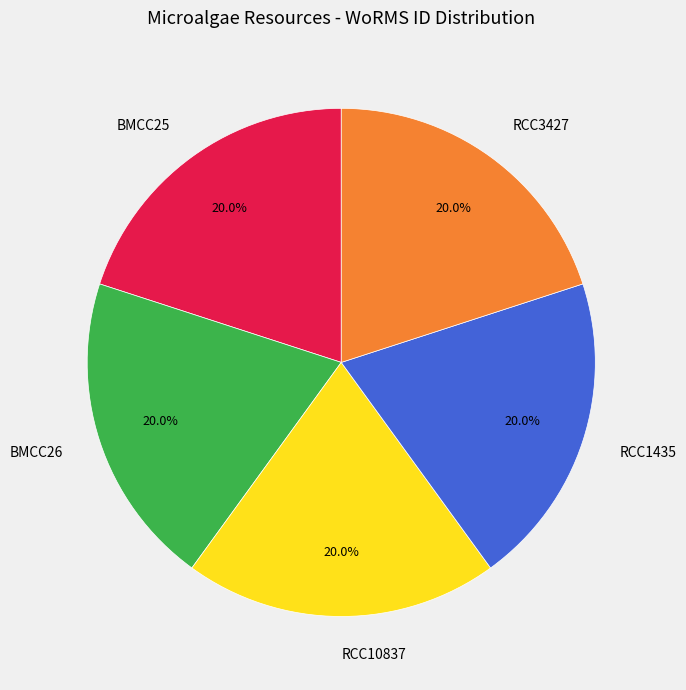

To the nearest percent, what portion does RCC1435 represent?

20%